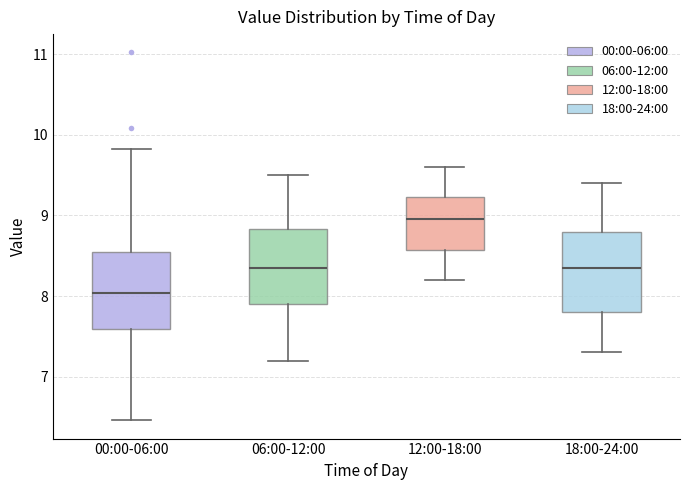

Where does the upper whisker of the box for 18:00-24:00 end on the y-axis? The values are not printed on the chart, so give them approximately, as read against the axis.

9.4